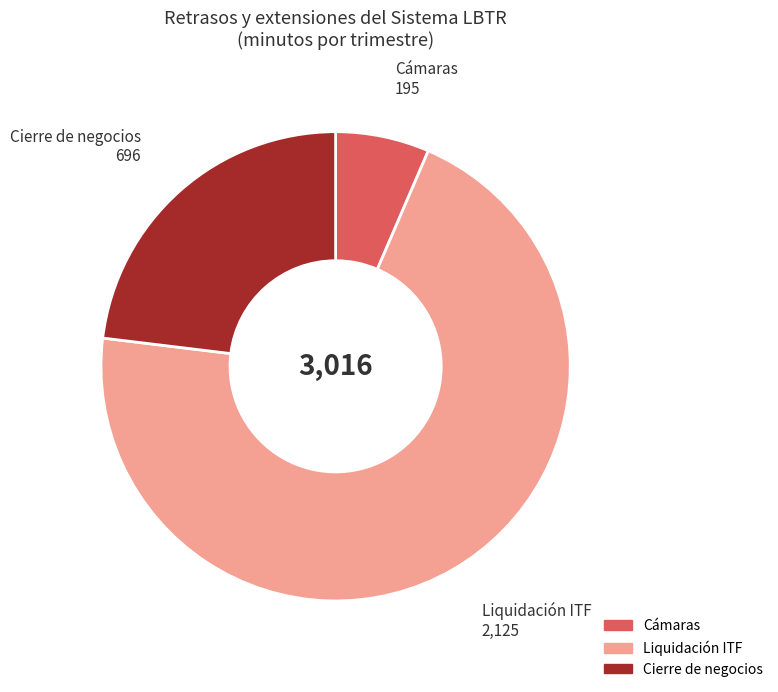

Which slice is the smallest?

Cámaras